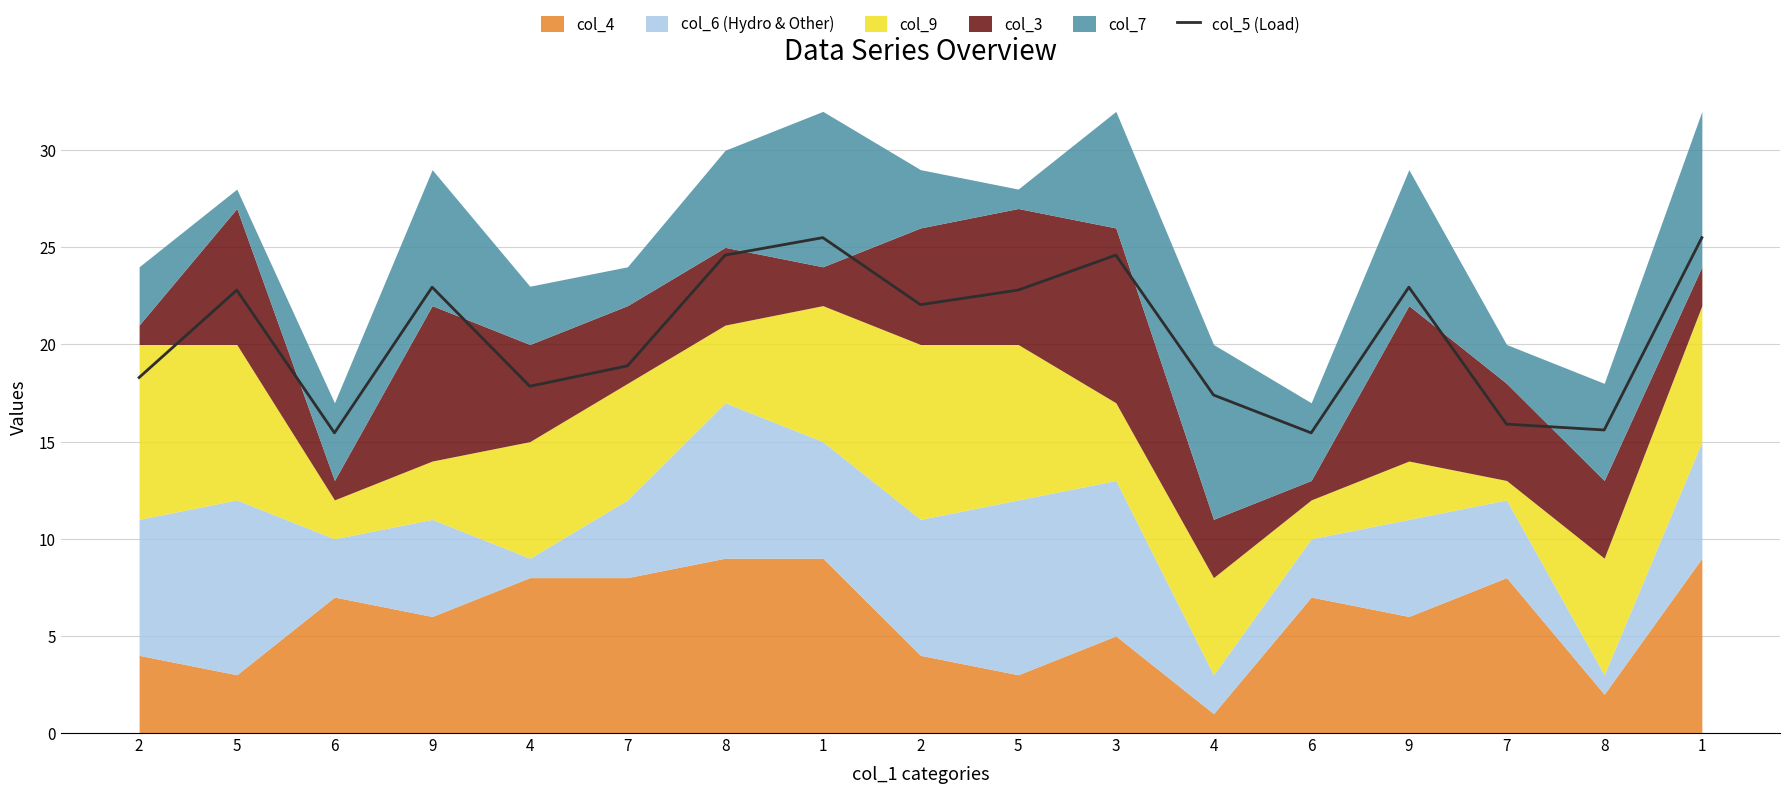

What is the ratio of the value at 4 to the value at 8?

0.7